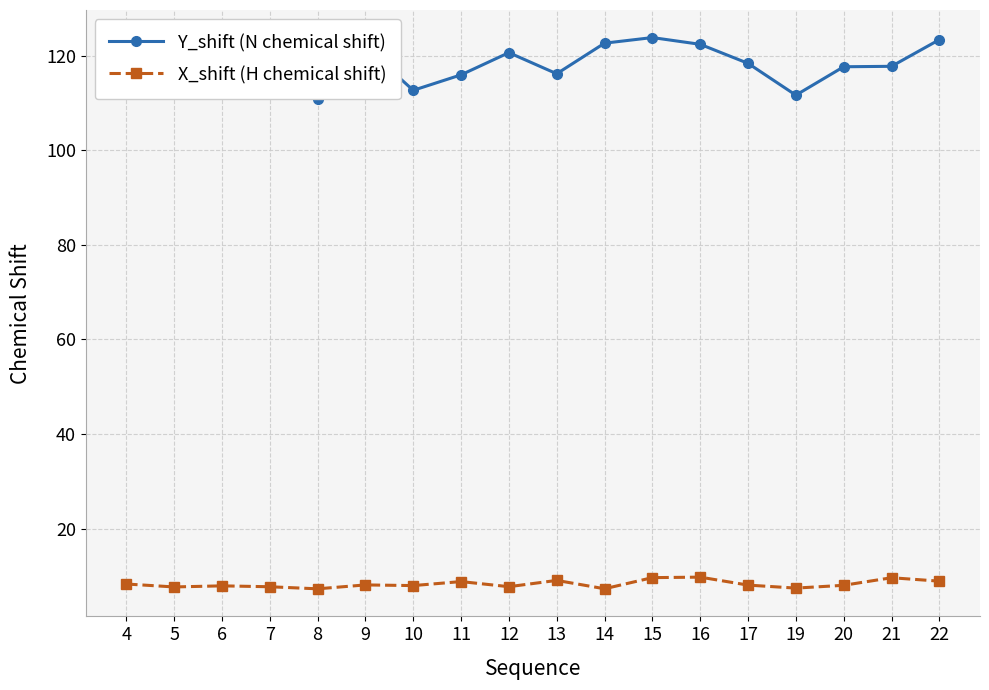

What is the value of the Y_shift (N chemical shift) point at the 17th from the left?

117.8